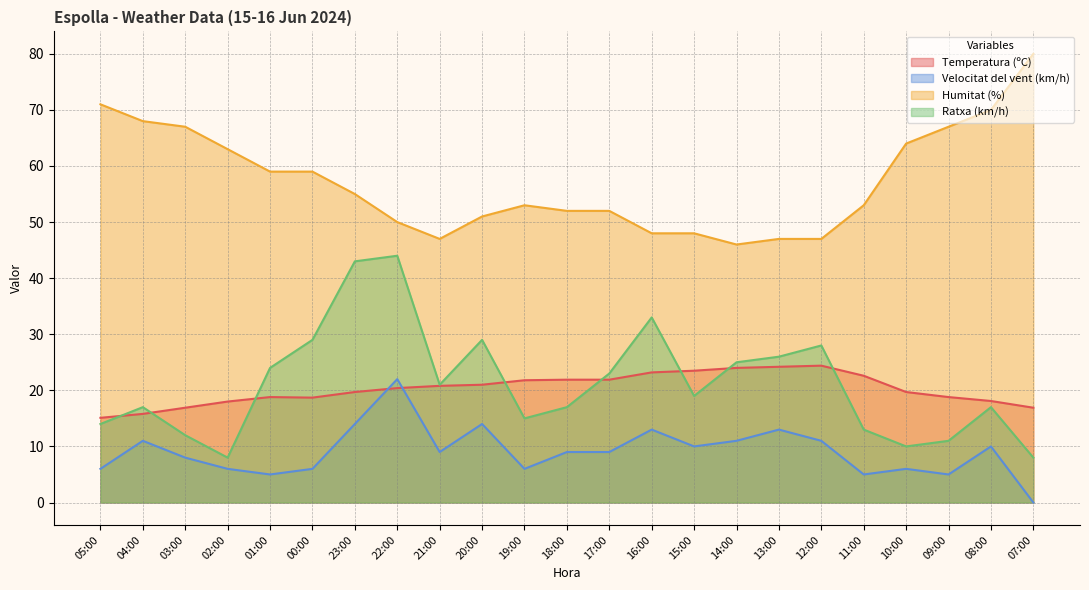

Reading left to right, extract all data points from this chart.

Temperatura (ºC): 15.1	15.8	16.9	18.0	18.8	18.7	19.7	20.4	20.8	21.0	21.8	21.9	21.9	23.2	23.5	24.0	24.2	24.4	22.6	19.7	18.8	18.1	16.9
Velocitat del vent (km/h): 6.0	11.0	8.0	6.0	5.0	6.0	14.0	22.0	9.0	14.0	6.0	9.0	9.0	13.0	10.0	11.0	13.0	11.0	5.0	6.0	5.0	10.0	0.0
Humitat (%): 71.0	68.0	67.0	63.0	59.0	59.0	55.0	50.0	47.0	51.0	53.0	52.0	52.0	48.0	48.0	46.0	47.0	47.0	53.0	64.0	67.0	70.0	80.0
Ratxa (km/h): 14.0	17.0	12.0	8.0	24.0	29.0	43.0	44.0	21.0	29.0	15.0	17.0	23.0	33.0	19.0	25.0	26.0	28.0	13.0	10.0	11.0	17.0	8.0